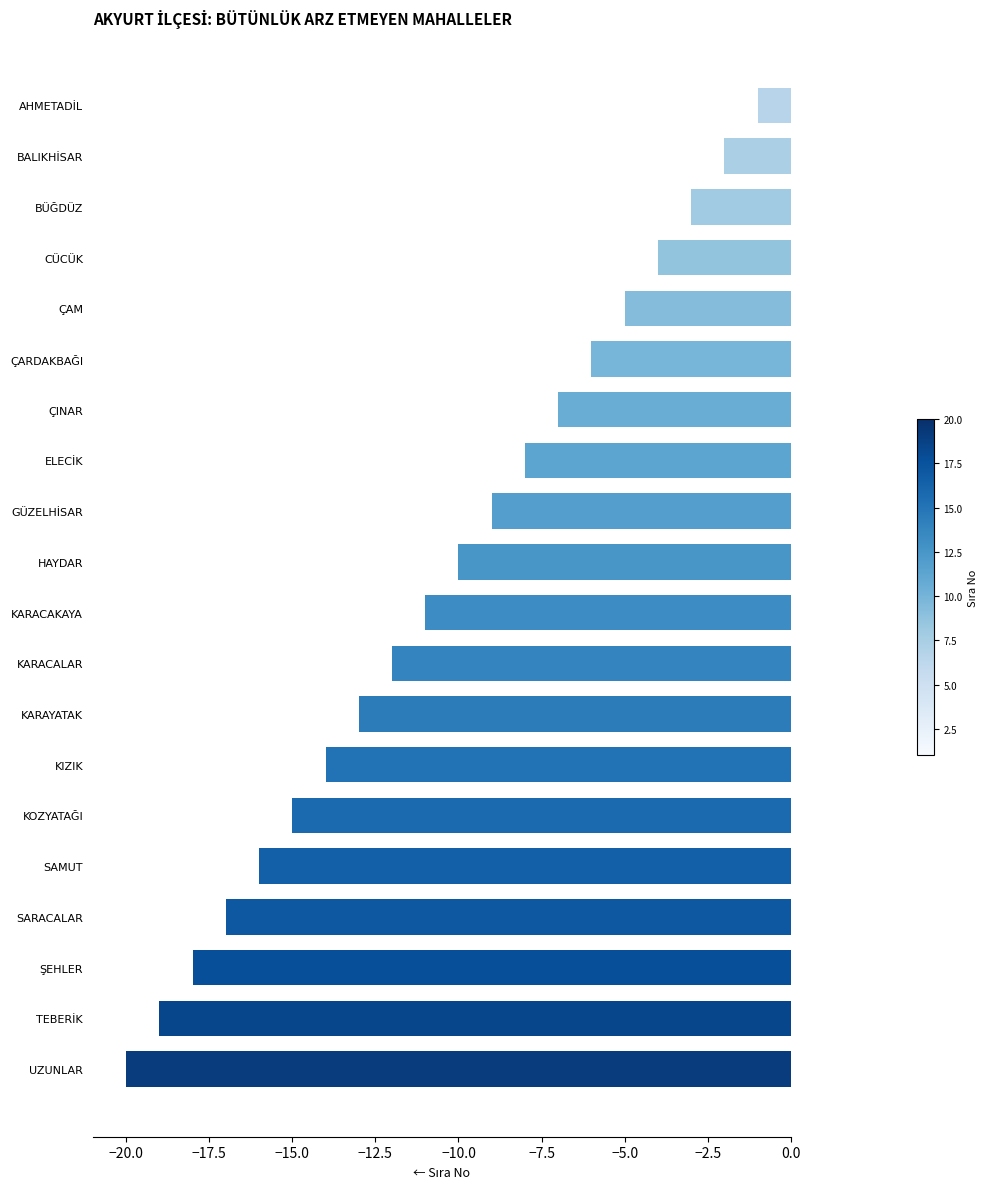

Count the number of values greater than -10.

9